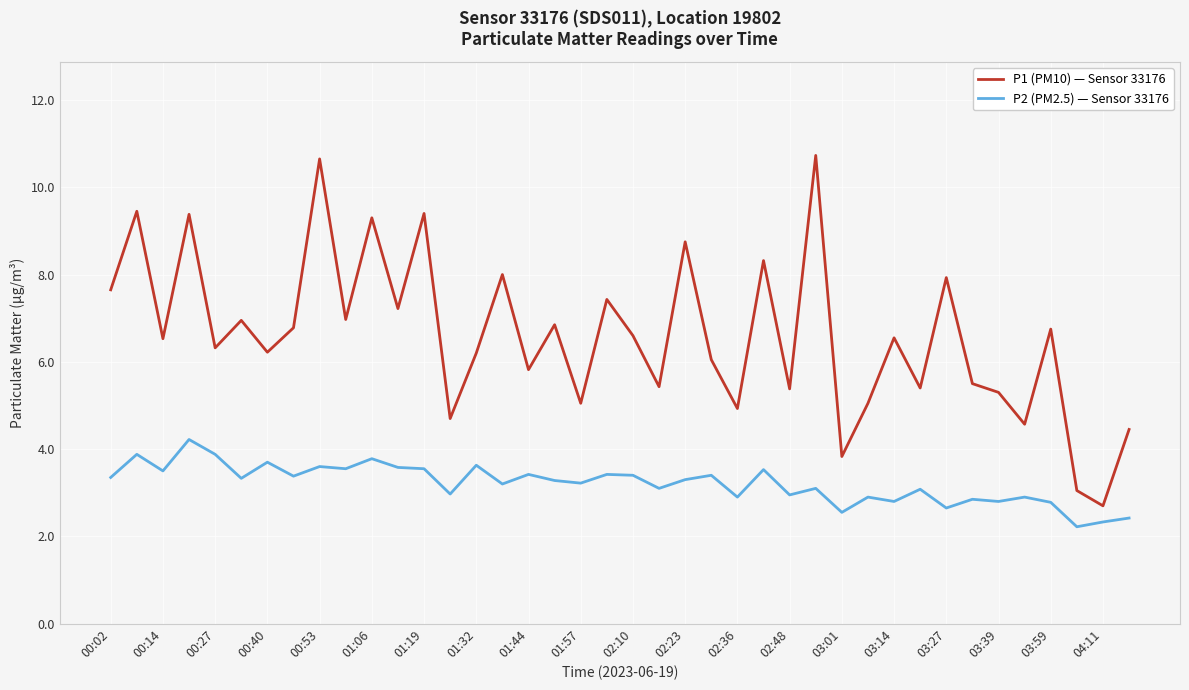

True or false: P1 (PM10) — Sensor 33176 and P2 (PM2.5) — Sensor 33176 intersect in this chart.

False